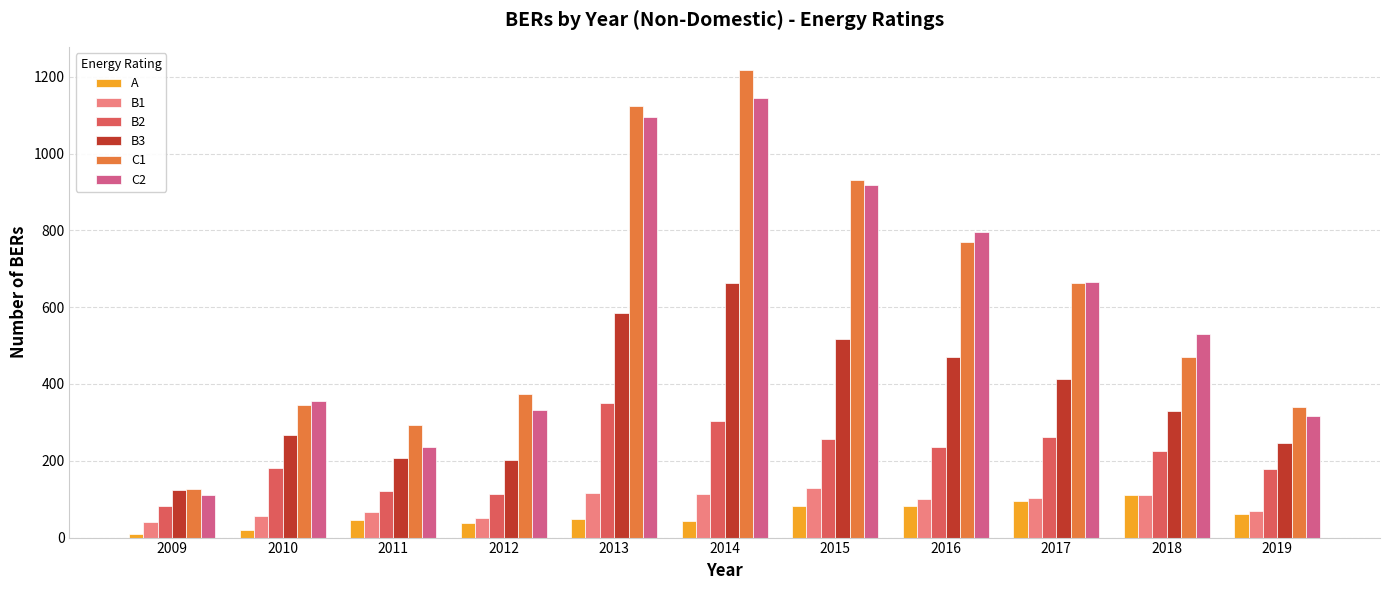

What is the value of the B3 bar at the 3rd from the left?

208